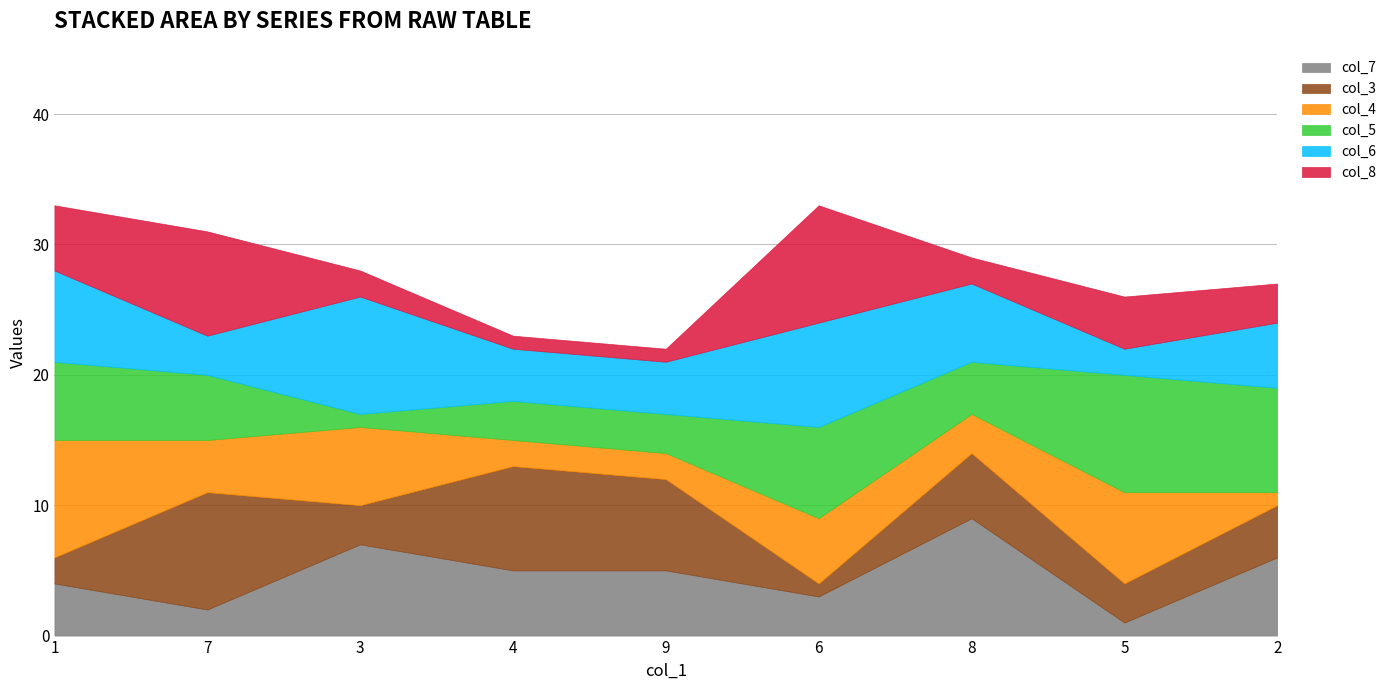

What is the smallest value displayed?

1